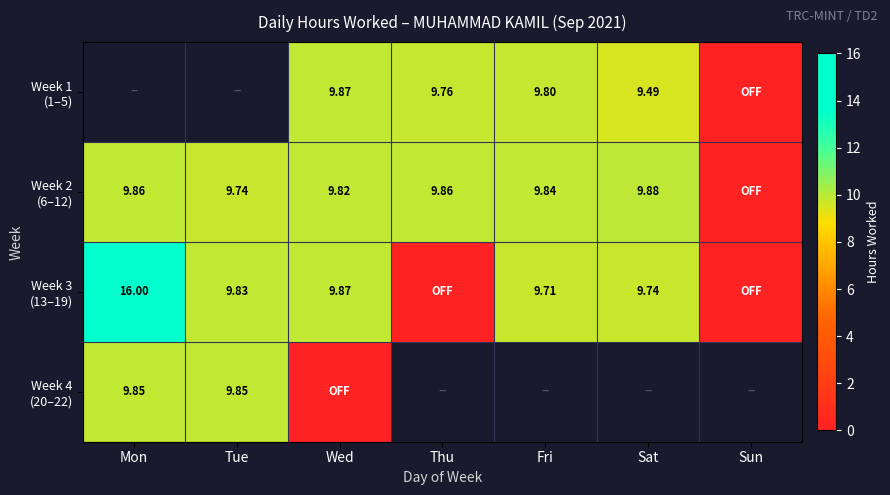

List the labels in order of Week 3 (13–19) value, smallest first.

Thu, Sun, Fri, Sat, Tue, Wed, Mon